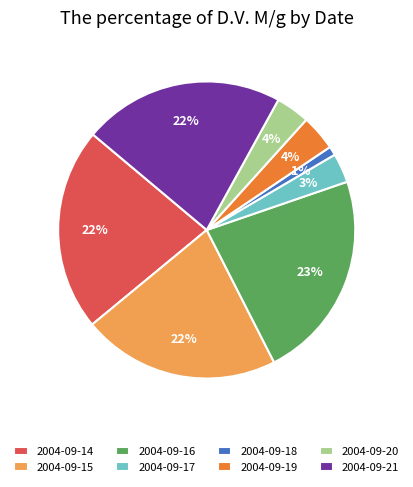

Which slice is the smallest?

2004-09-18